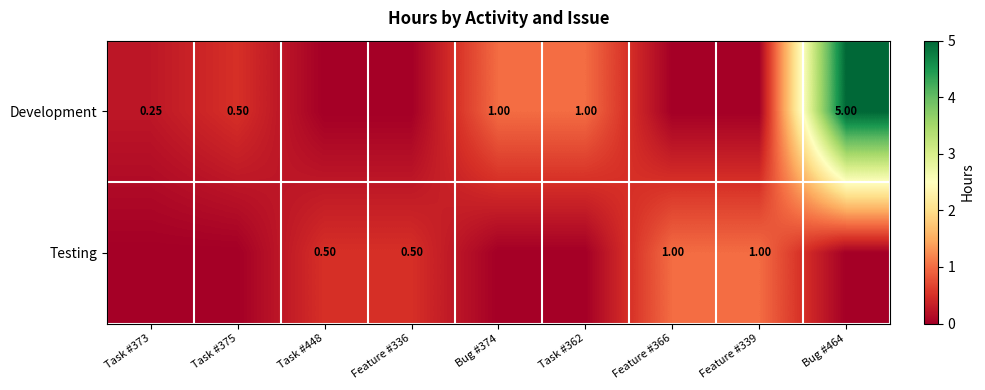

Which series has the largest range (max minus min)?

Development